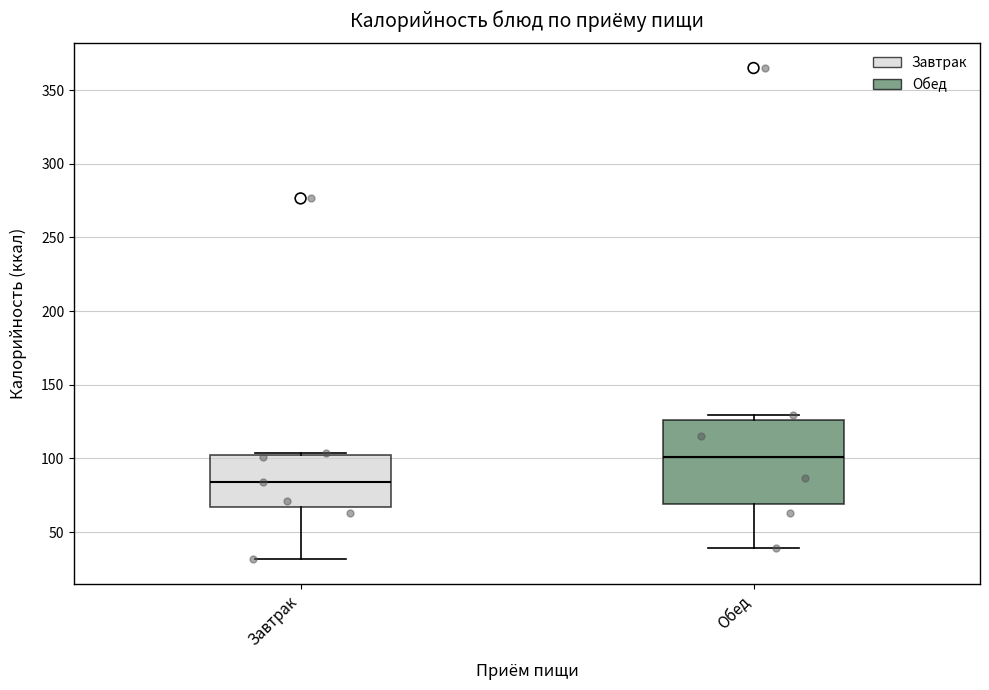

Reading left to right, transcribe this box plot: for each box, give where its median line is, the range the box spans, and where its two whiskers end, as read against the y-axis. The values are not printed on the chart, so give them approximately, as read against the axis.

Завтрак: median 85, box 65 to 105, whiskers 30 to 105
Обед: median 100, box 70 to 125, whiskers 40 to 130